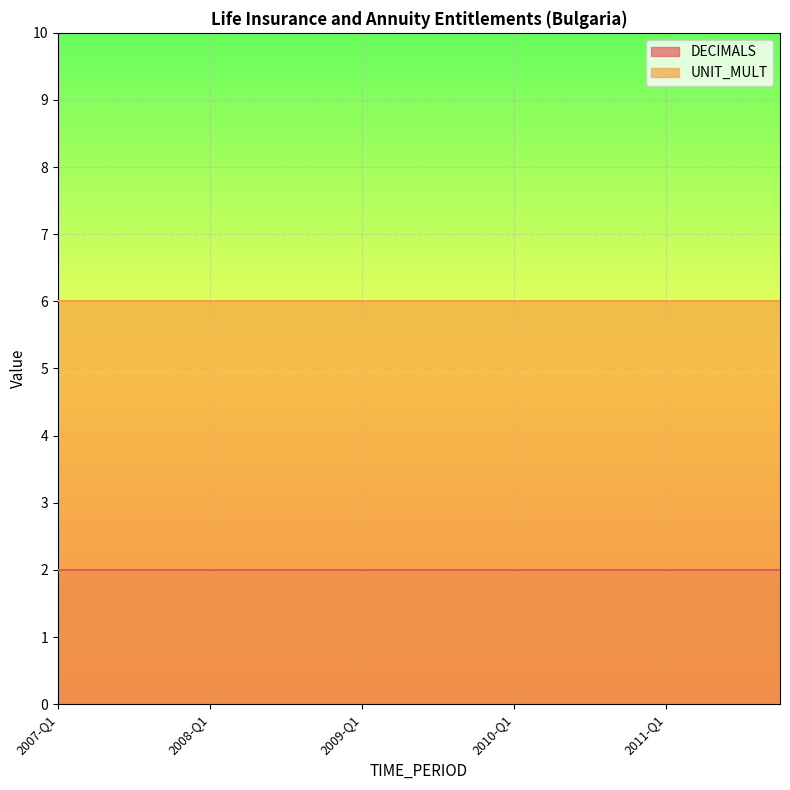

Which label corresponds to the largest value in the chart?

2007-Q1